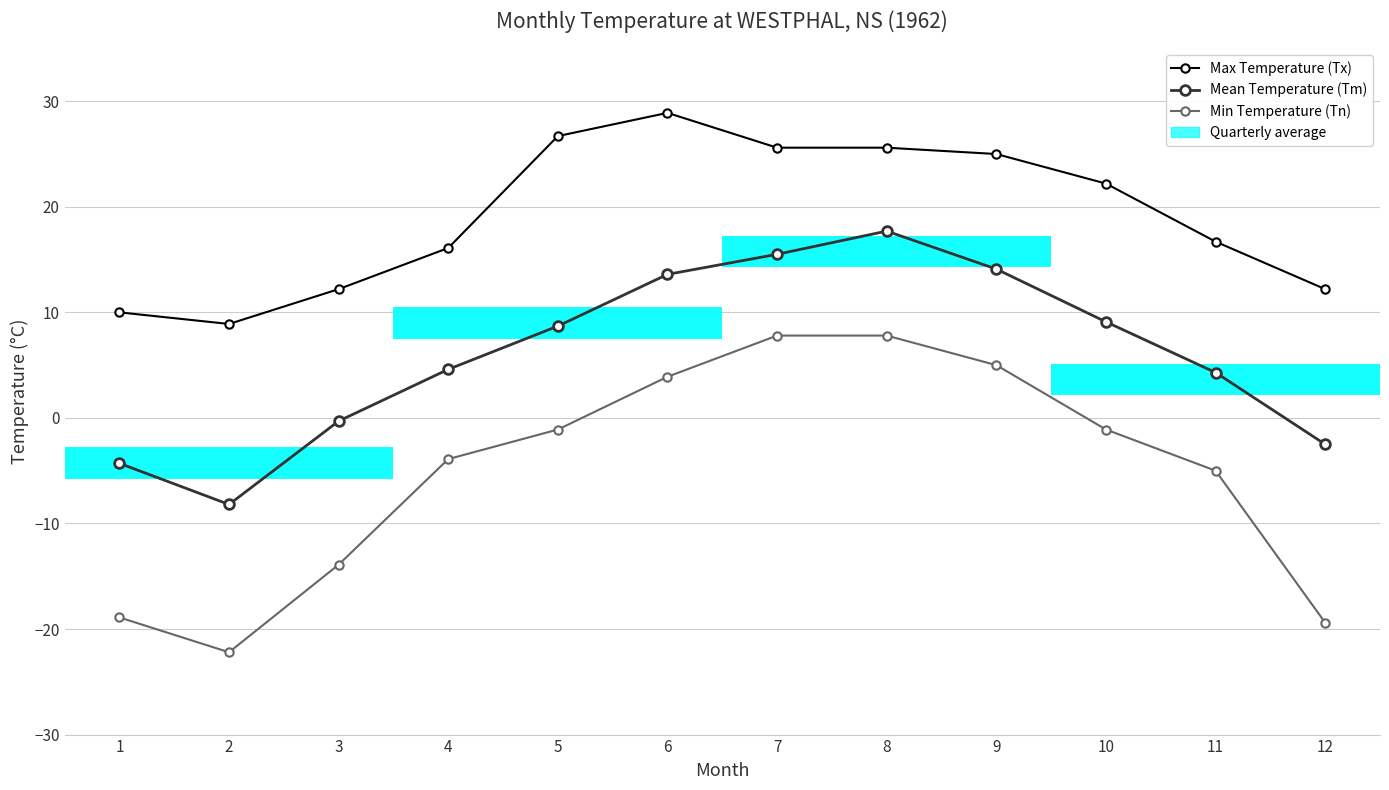

What is the lowest value of the Max Temperature (Tx) series?

8.9